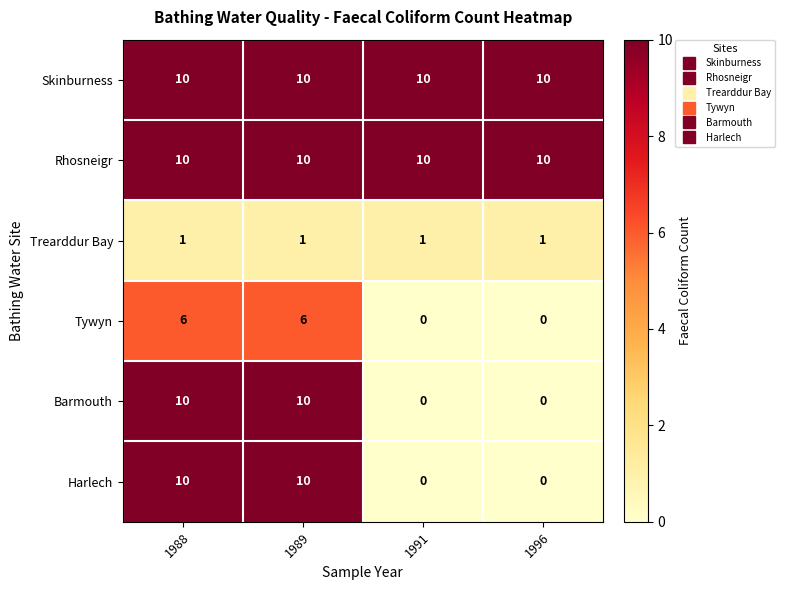

What value does the Skinburness series have at 1989?

10